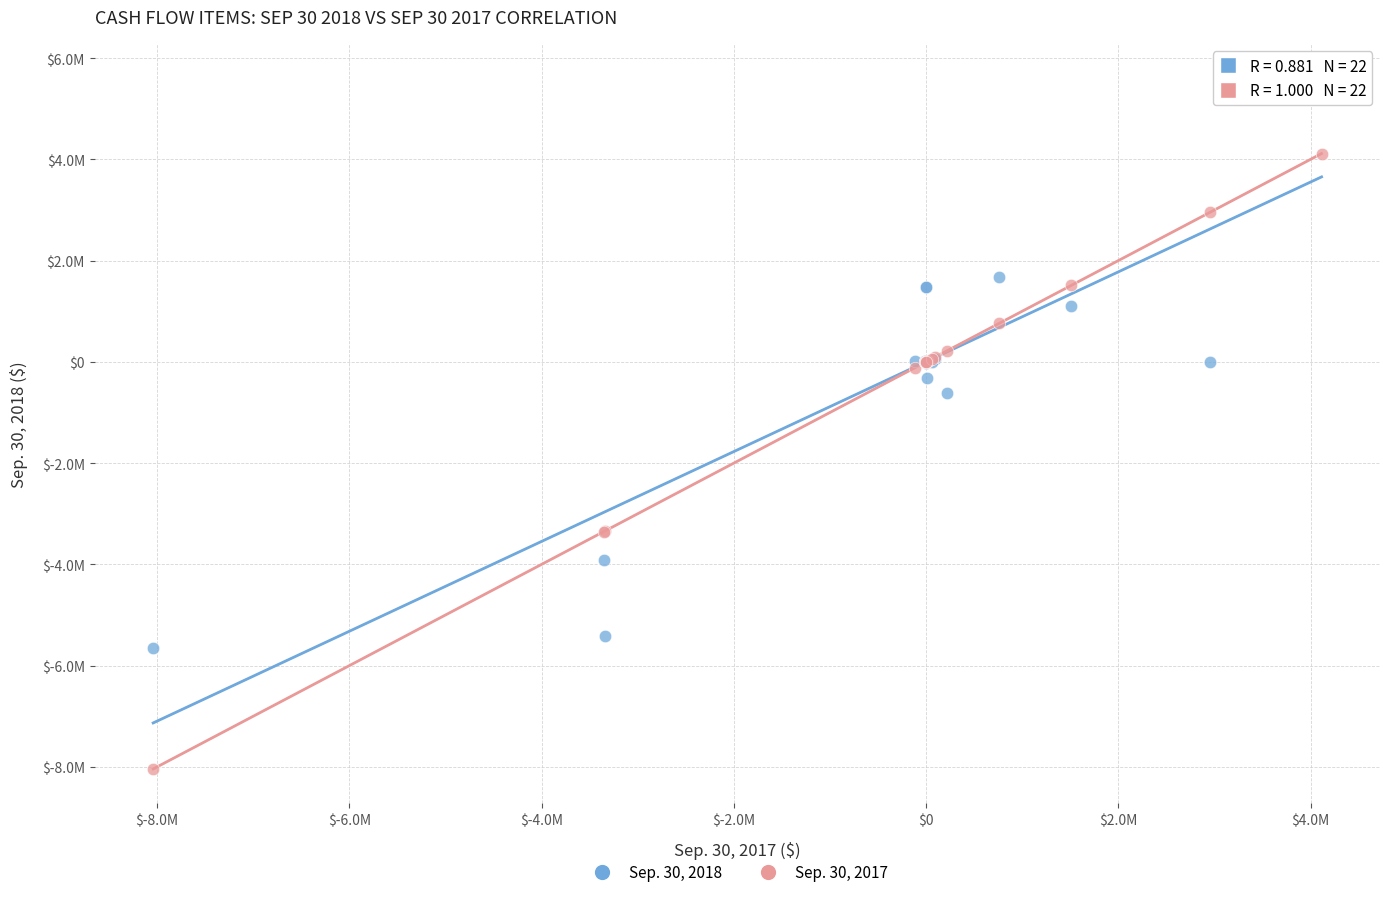

What are all the series names shown in the legend?

Sep. 30, 2018, Sep. 30, 2017